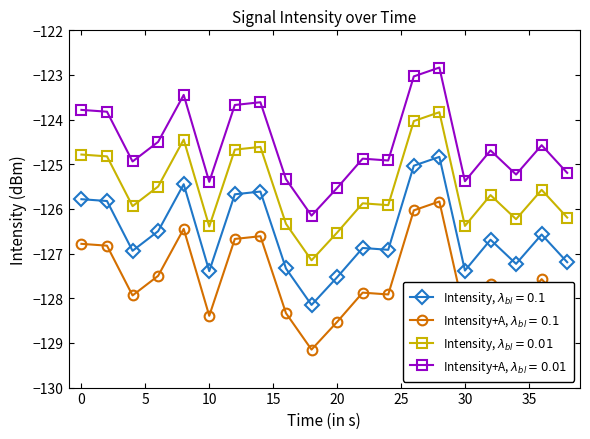

What are all the series names shown in the legend?

Intensity, $\lambda_{bl} = 0.1$, Intensity+A, $\lambda_{bl} = 0.1$, Intensity, $\lambda_{bl} = 0.01$, Intensity+A, $\lambda_{bl} = 0.01$